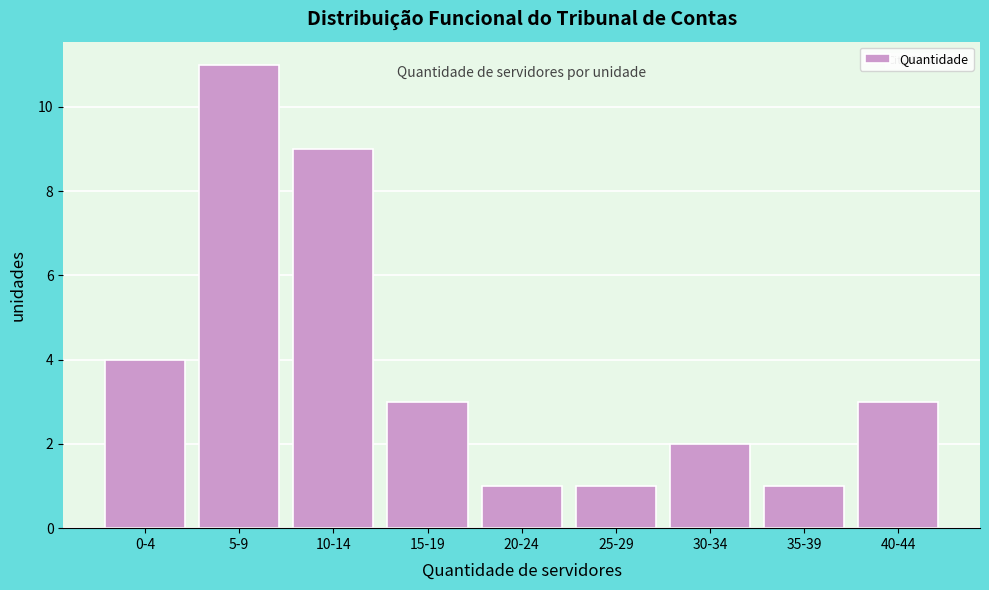

Reading left to right, what are all the values shown in this chart?

4	11	9	3	1	1	2	1	3